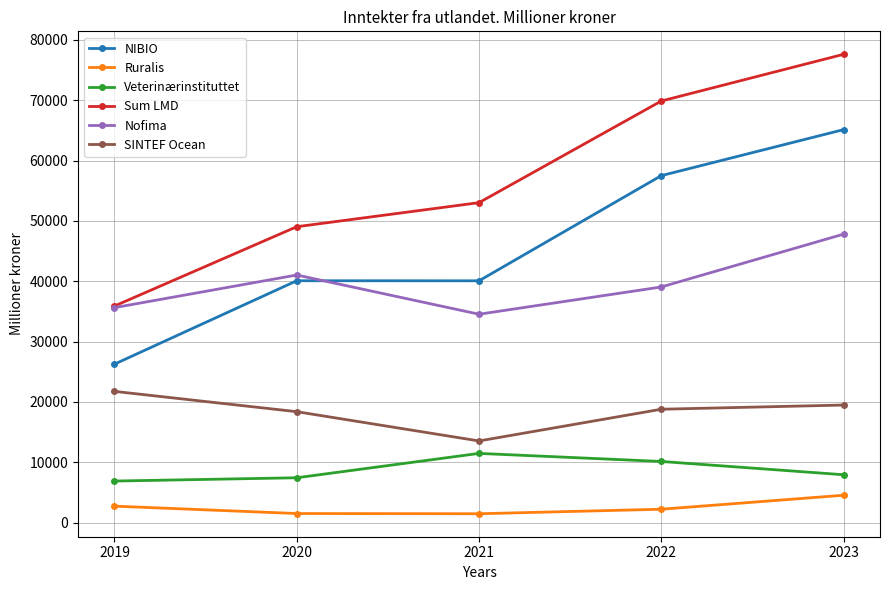

How many lines are shown in the chart?

6